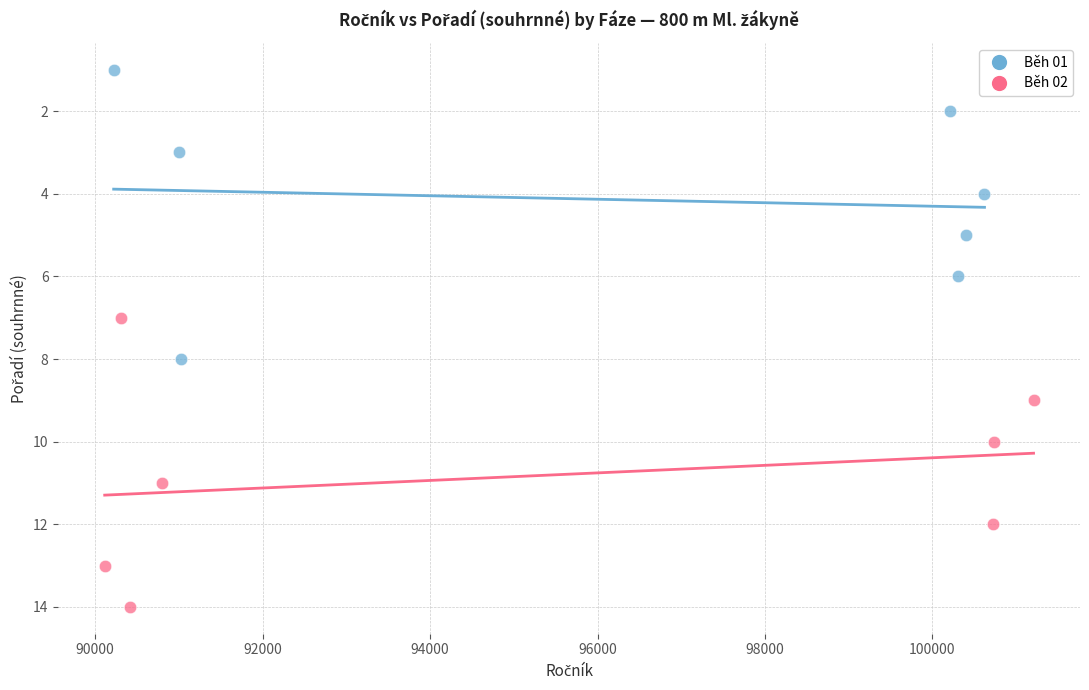

Which series reaches the maximum Y coordinate?

Běh 02